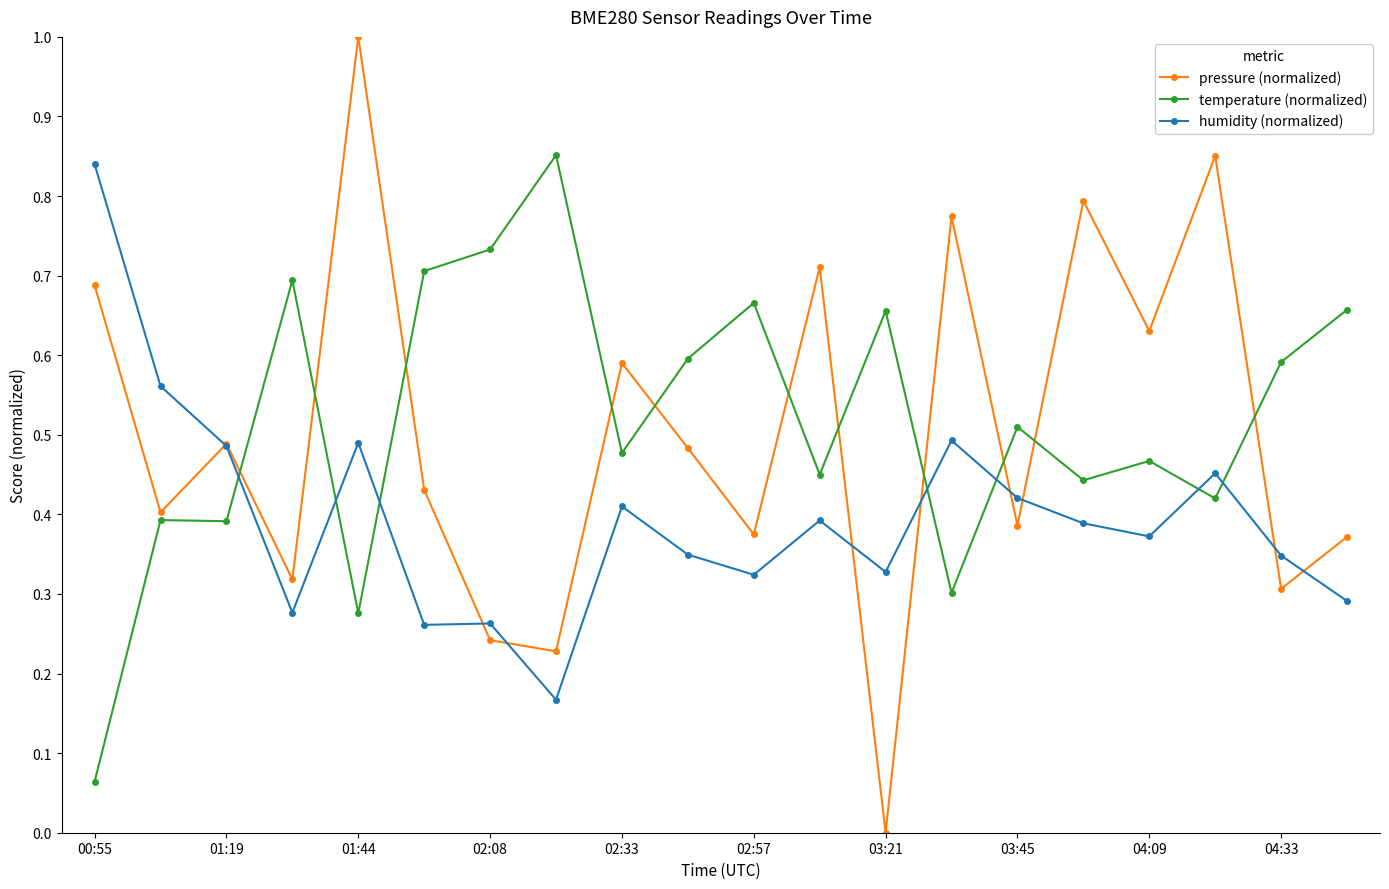

How many interior local valleys does the pressure (normalized) series have?

8